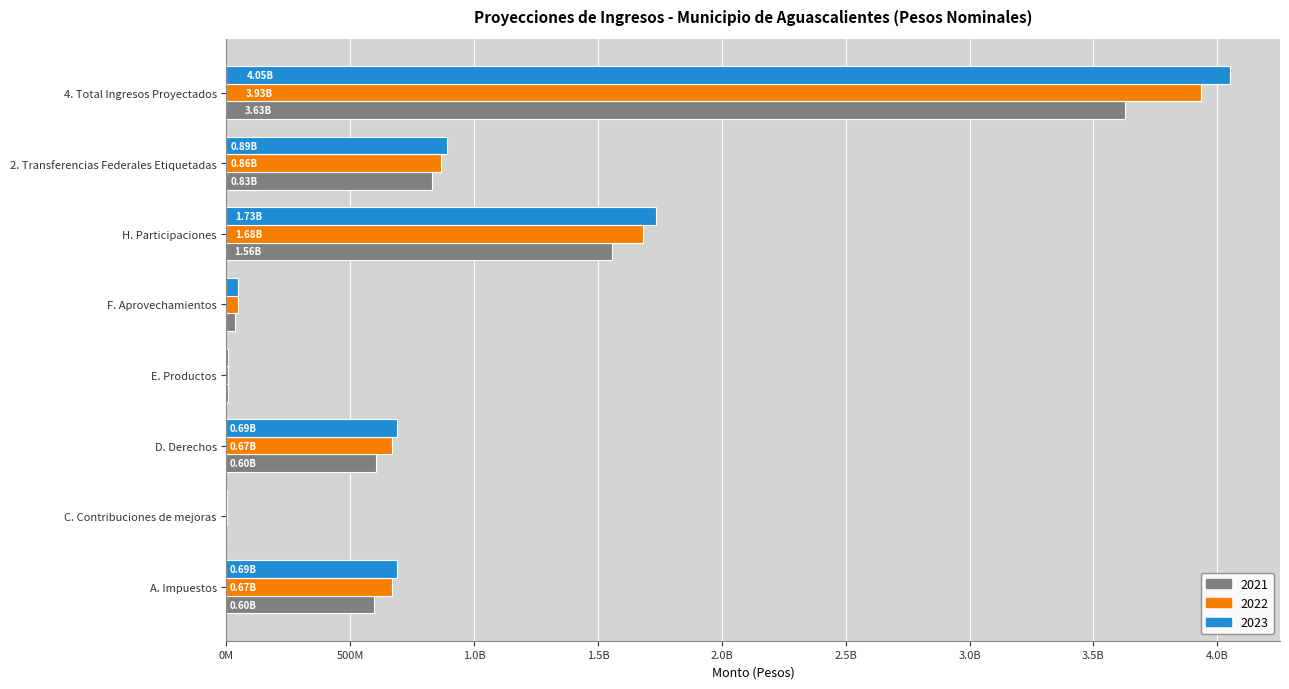

Reading left to right, extract all data points from this chart.

2021: 596058000.0	0.0	604711000.0	5406000.0	33167000.0	1558027000.0	830628000.0	3627997000.0
2022: 668378853.5	183535.7	667699763.4	5515048.2	44569809.3	1682032549.3	864369335.9	3932748895.3
2023: 688429293.4	189041.8	687730756.3	5680499.6	45906903.6	1732493525.8	890300416.0	4050730436.4